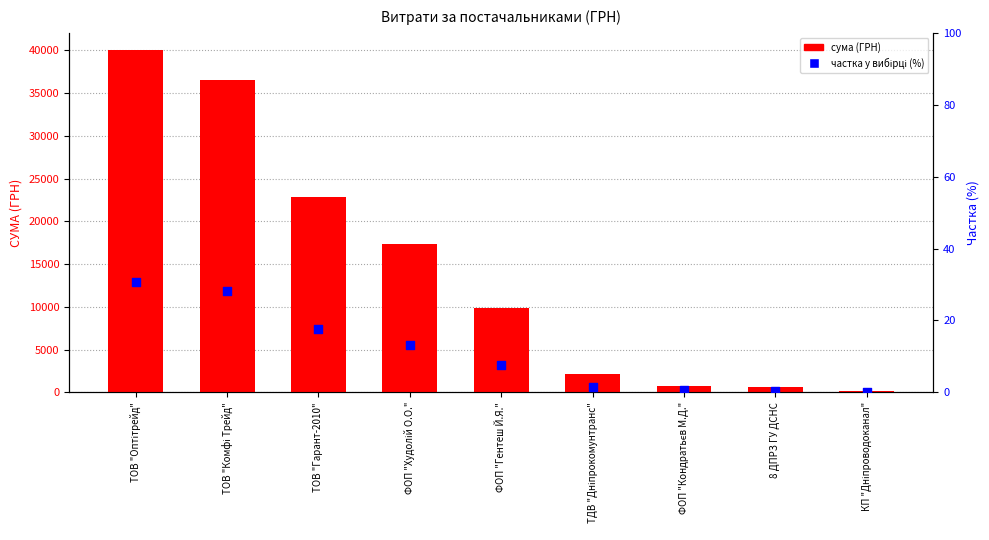

At which category is the sum across all series the highest?

ТОВ "Оптітрейд"